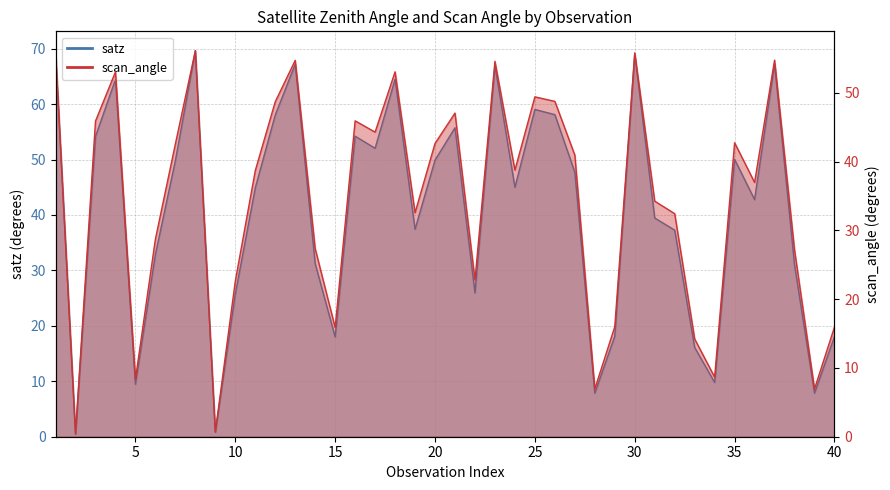

Which series has the widest spread of values?

satz